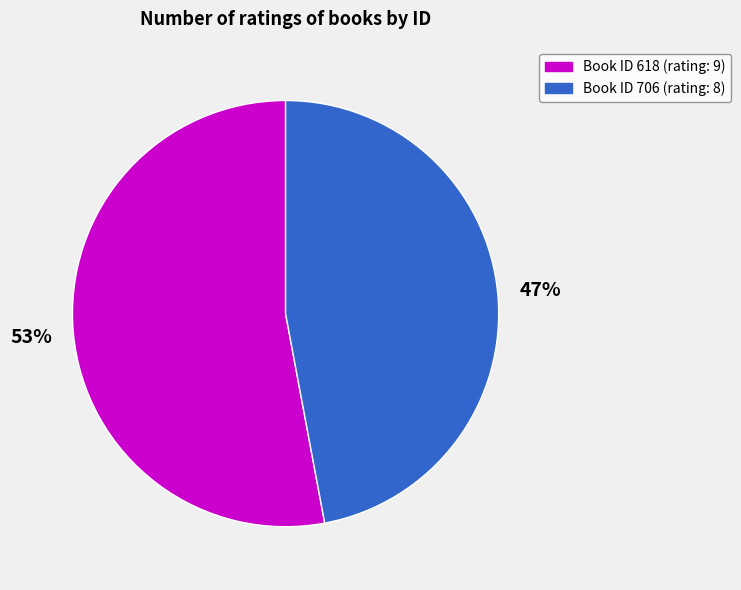

How many slices are in this pie chart?

2